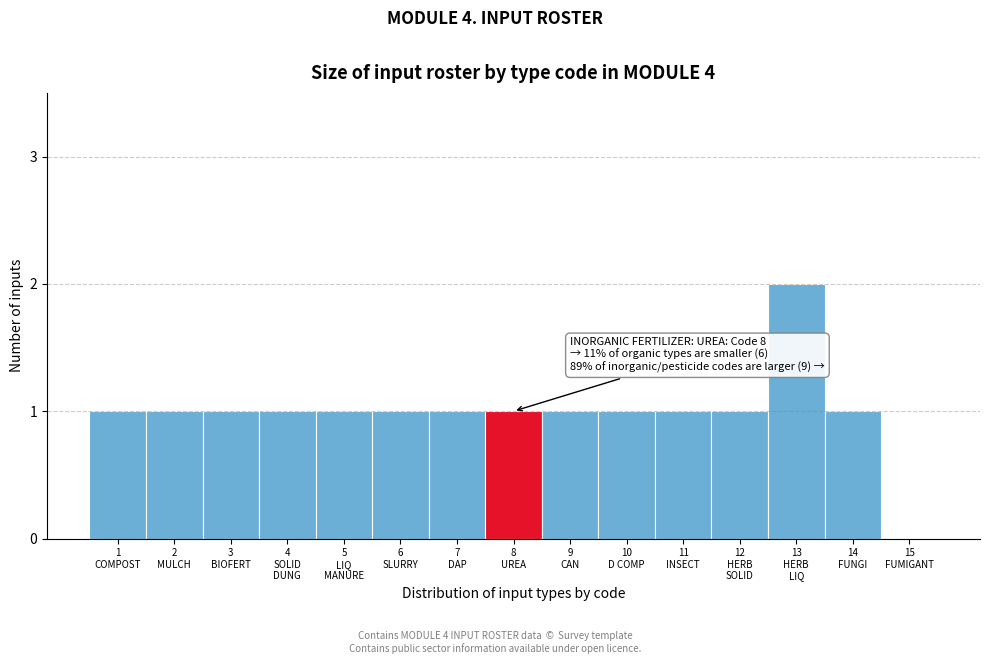

What is the sum of all values?

15